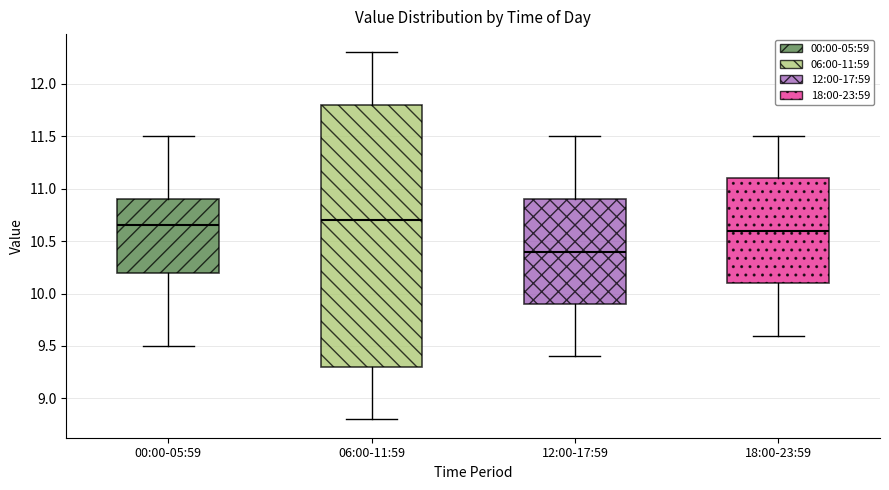

Reading left to right, read every box against the y-axis: the position of its median line, the range the box covers, and the ends of its whiskers. The values are not printed on the chart, so give them approximately, as read against the axis.

00:00-05:59: median 10.65, box 10.20 to 10.90, whiskers 9.50 to 11.50
06:00-11:59: median 10.70, box 9.30 to 11.80, whiskers 8.80 to 12.30
12:00-17:59: median 10.40, box 9.90 to 10.90, whiskers 9.40 to 11.50
18:00-23:59: median 10.60, box 10.10 to 11.10, whiskers 9.60 to 11.50